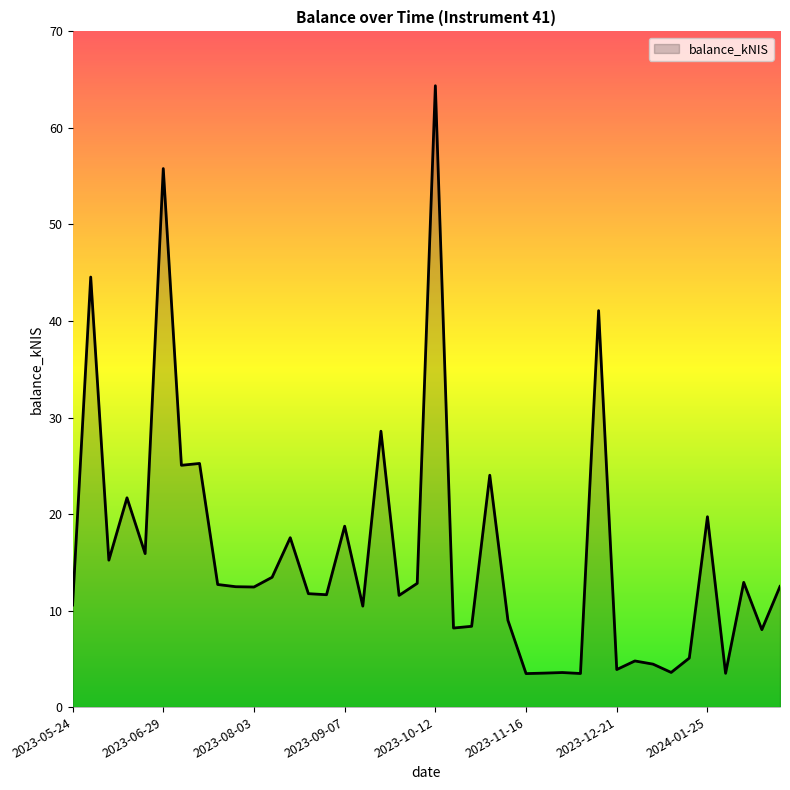

What is the smallest value displayed?

3.5